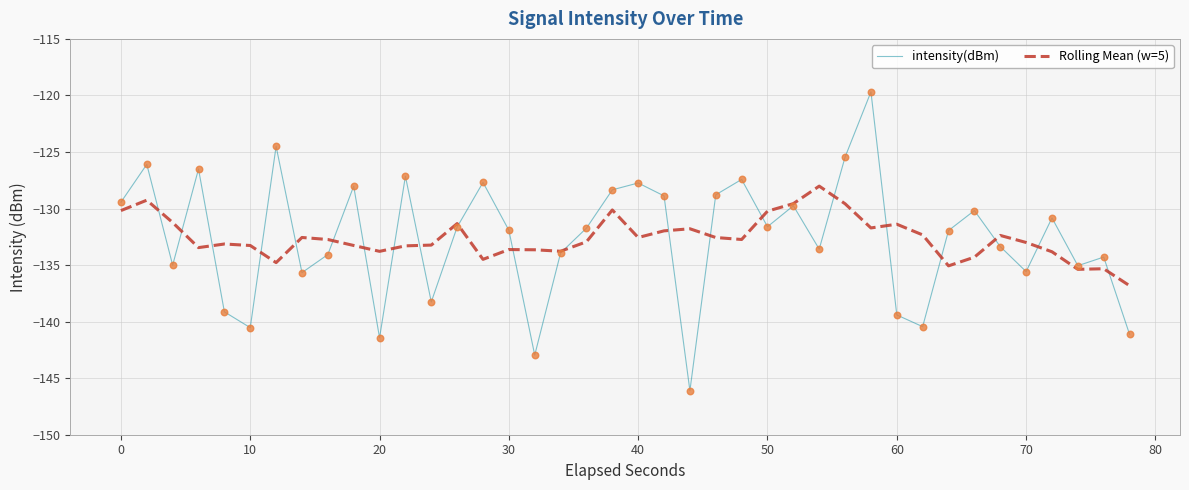

Which series has the widest spread of values?

intensity(dBm)